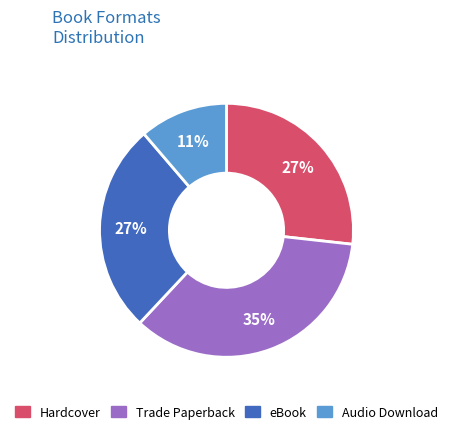

Is the sum of Hardcover and Trade Paperback greater than half?

Yes